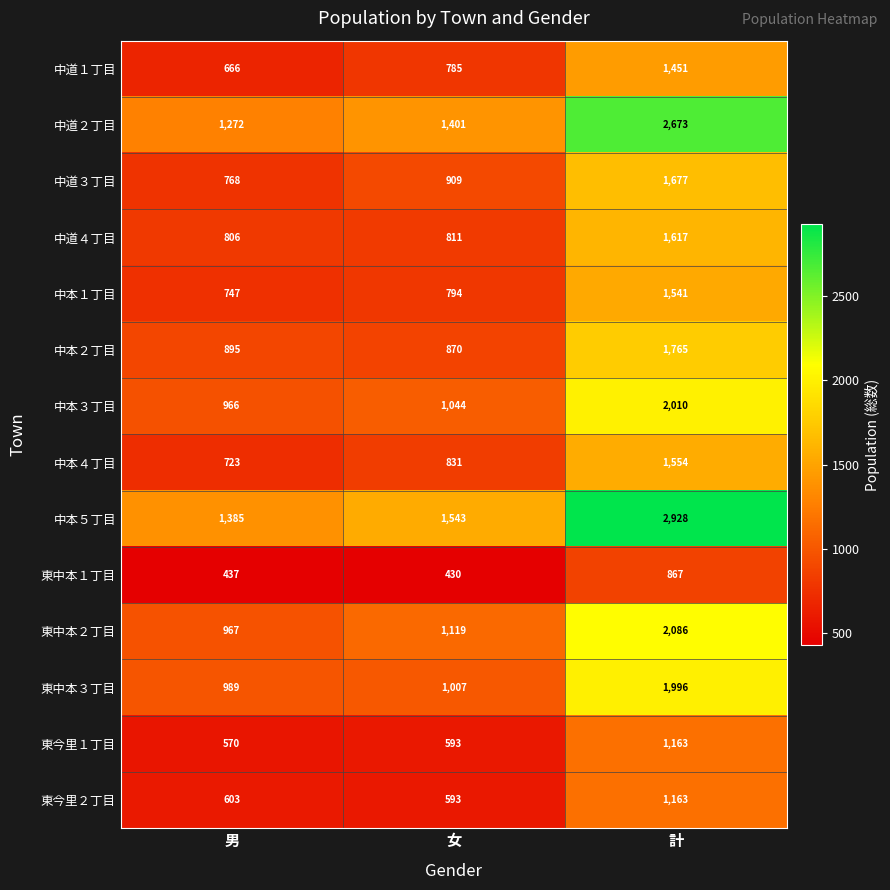

What is the spread (max minus min) of values at 女?

1113